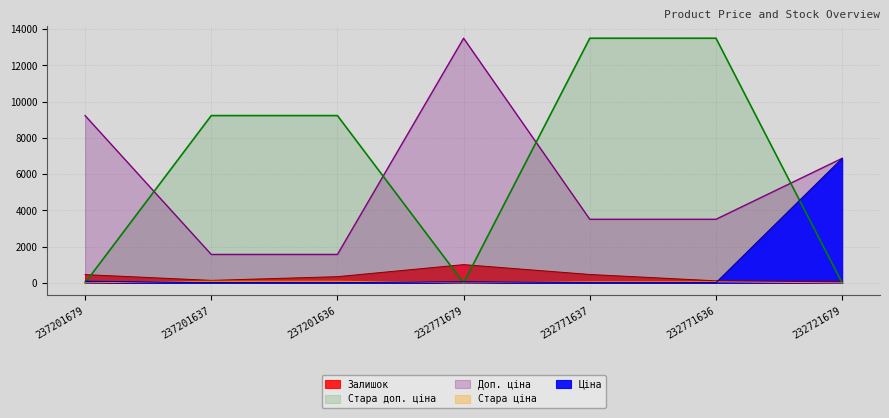

Which series has the widest spread of values?

Стара доп. ціна